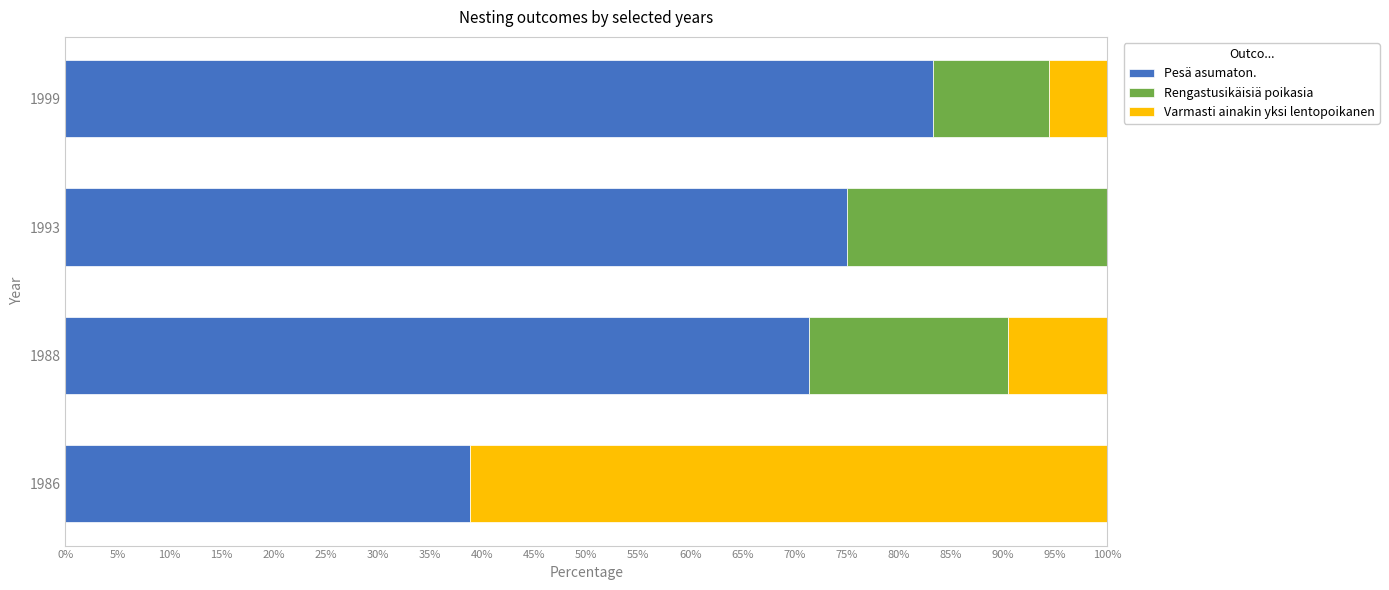

Is it true that Pesä asumaton. equals 127.0 at 1988?

False